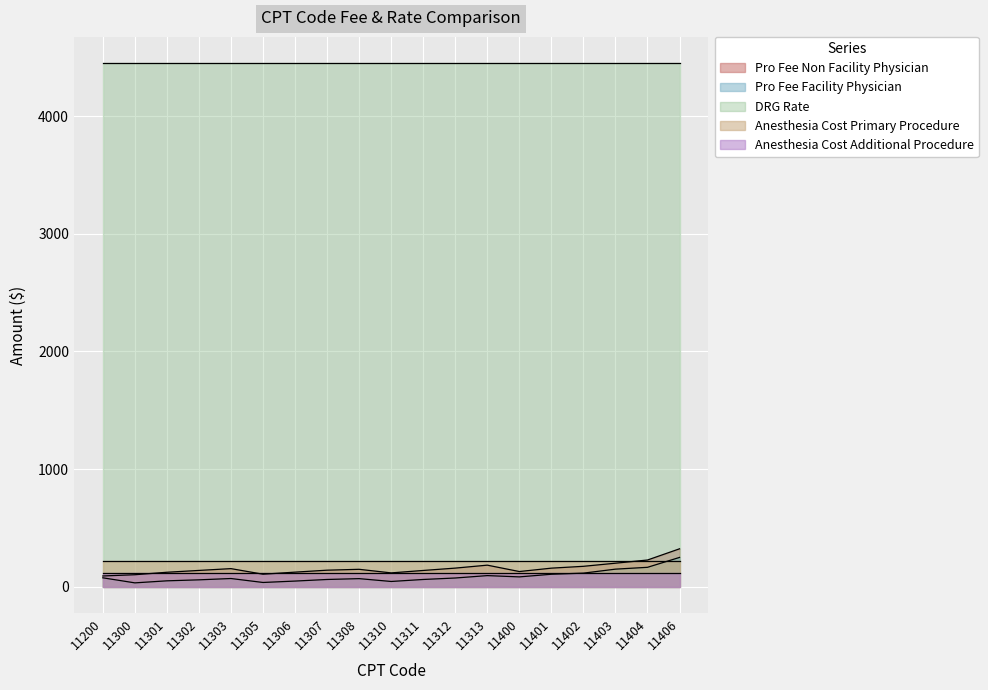

True or false: Anesthesia Cost Primary Procedure has more than 0 points higher than both neighbors.

False